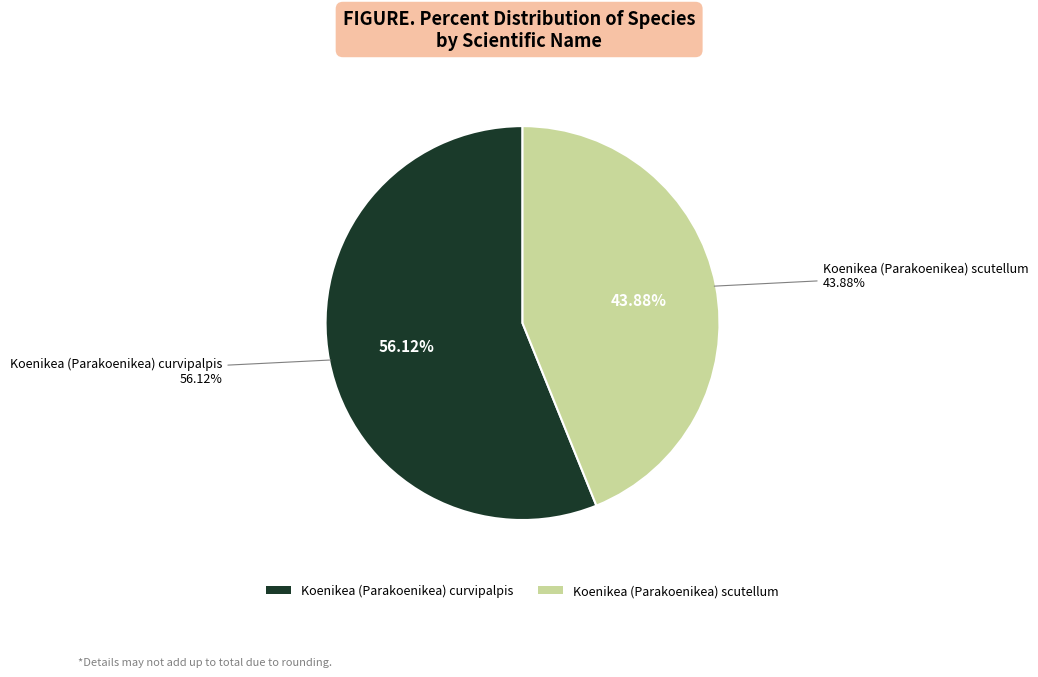

Which has a higher value, Koenikea (Parakoenikea) scutellum or Koenikea (Parakoenikea) curvipalpis?

Koenikea (Parakoenikea) curvipalpis